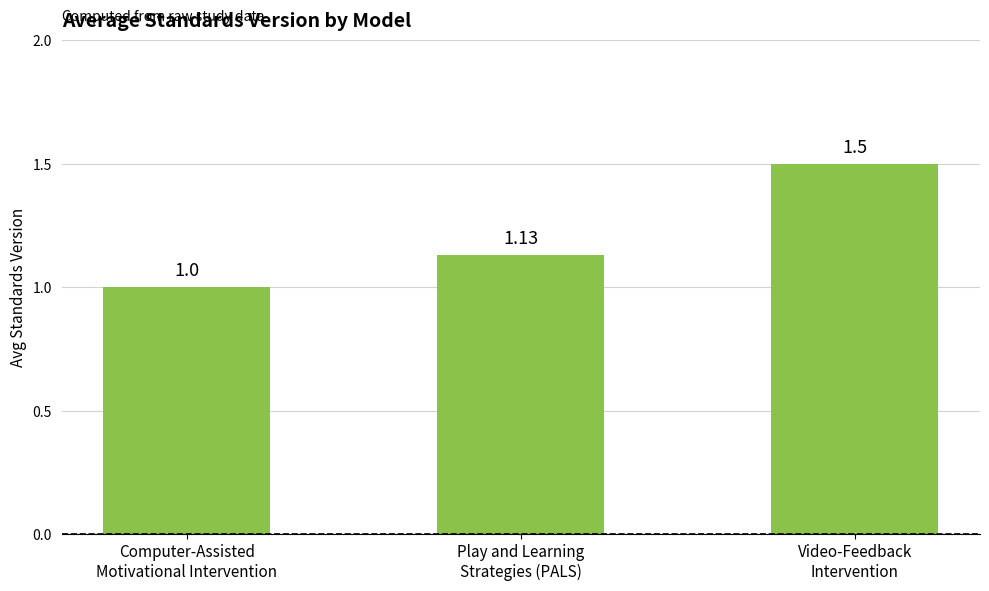

How many bars are there in total?

3